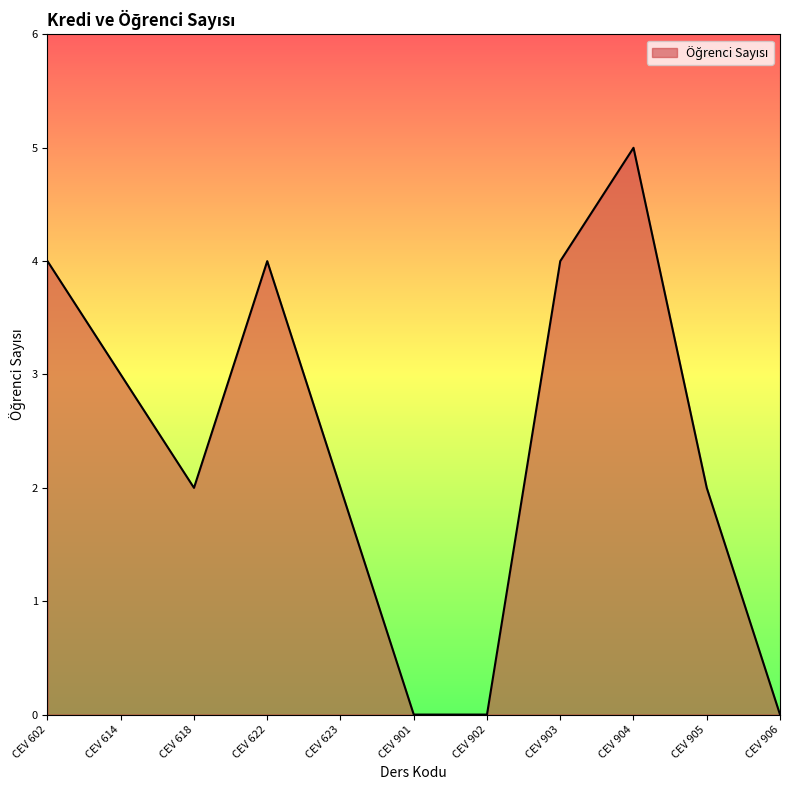

The value at CEV 903 is 4. True or false?

True